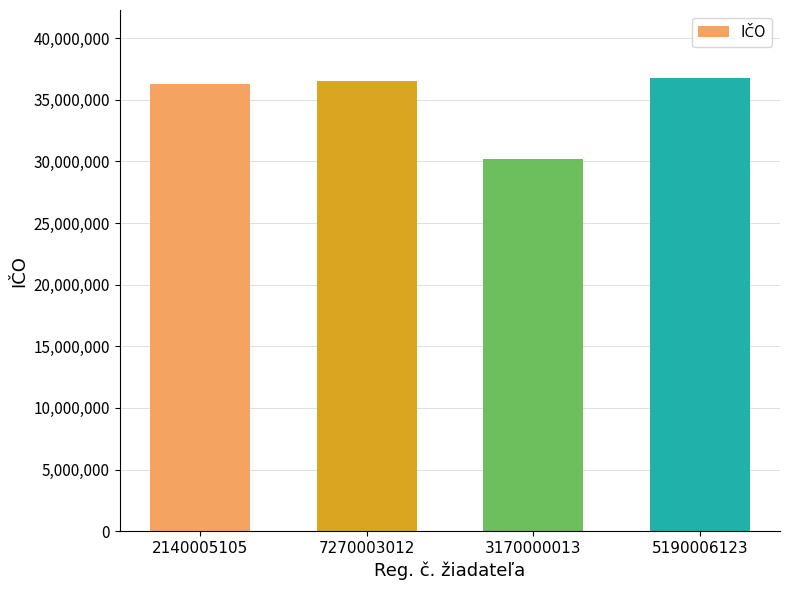

What is the difference between the values at 2140005105 and 5190006123?

477130